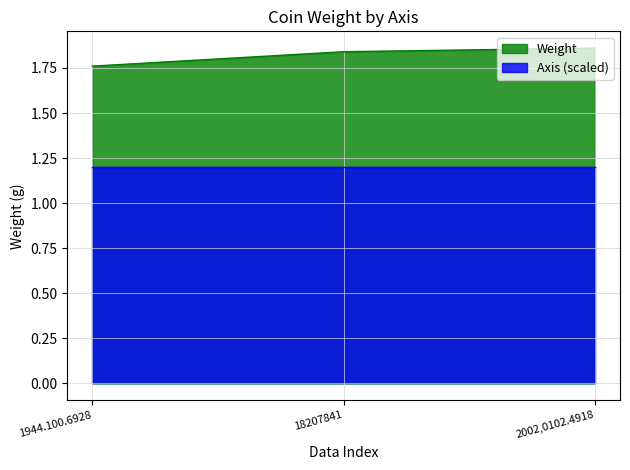

List the labels in order of value, smallest first.

1944.100.6928, 18207841, 2002,0102.4918